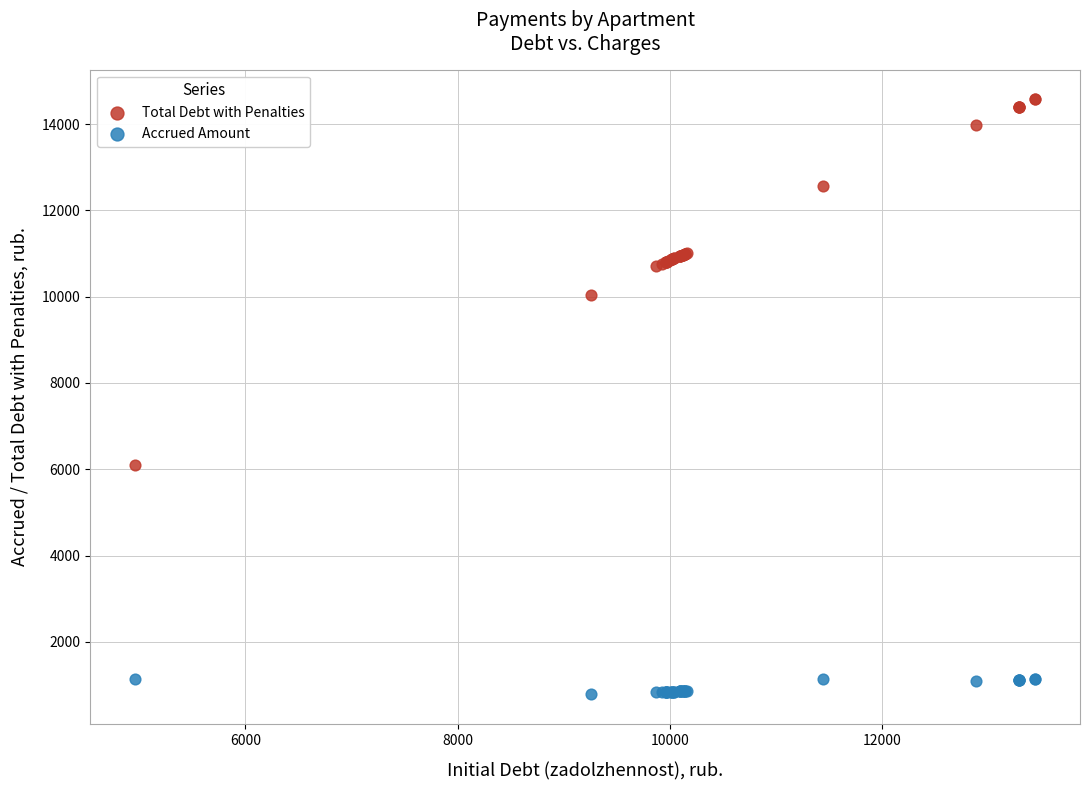

Across all series, what Y value is closest to 7677?

6096.0